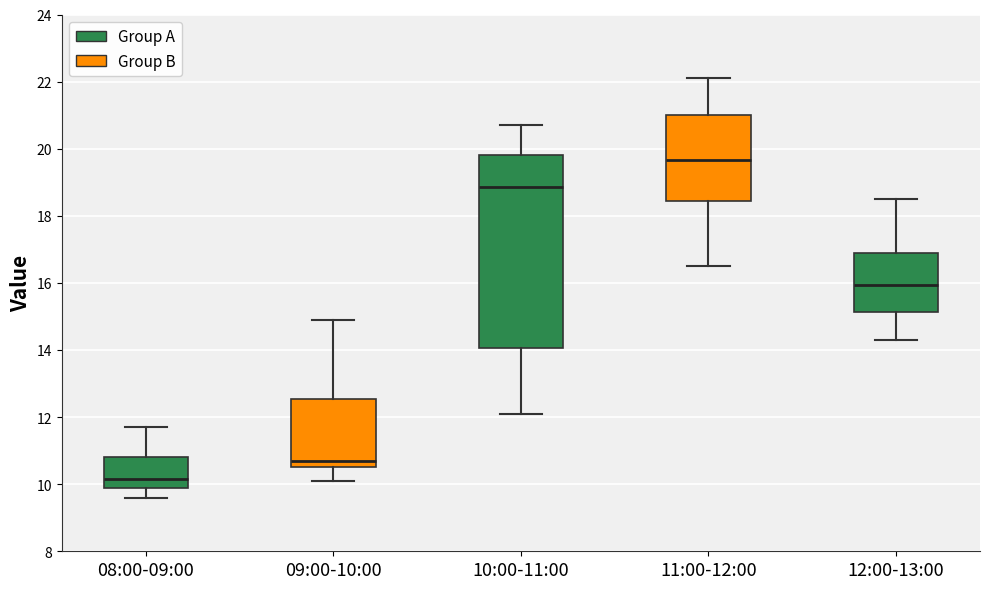

Which box has the highest median line?

11:00-12:00